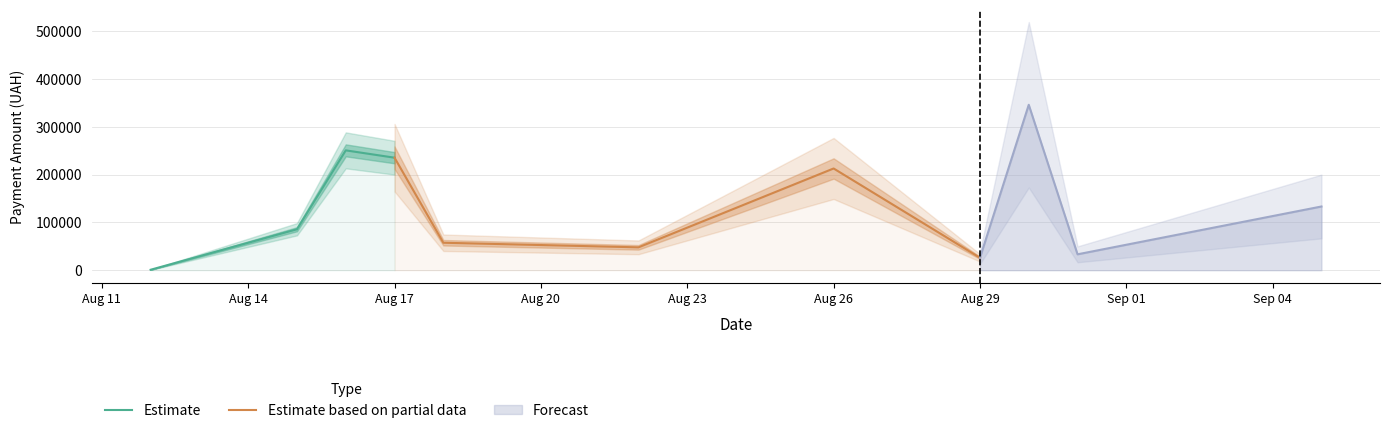

How many interior local valleys does the Estimate series have?

0